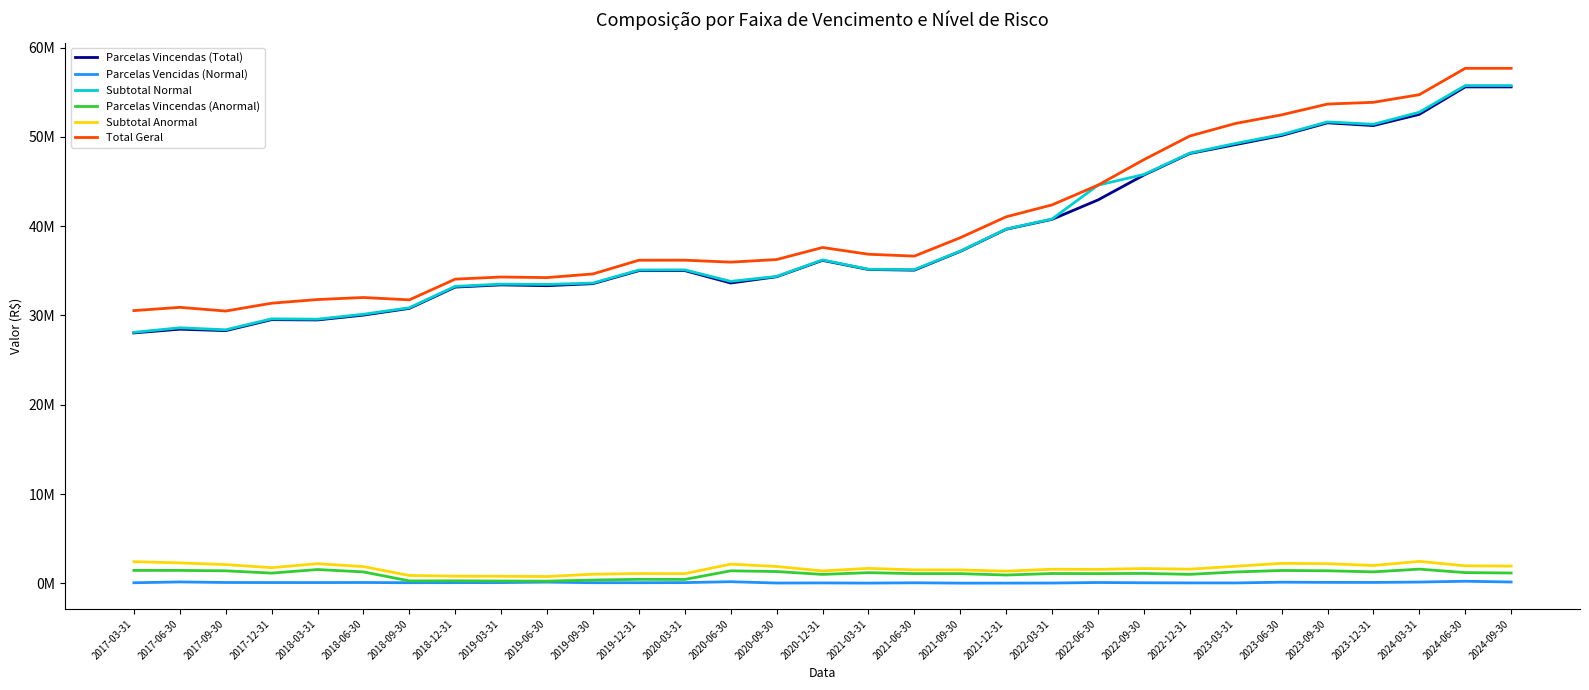

Which series has the largest total across all categories?

Total Geral